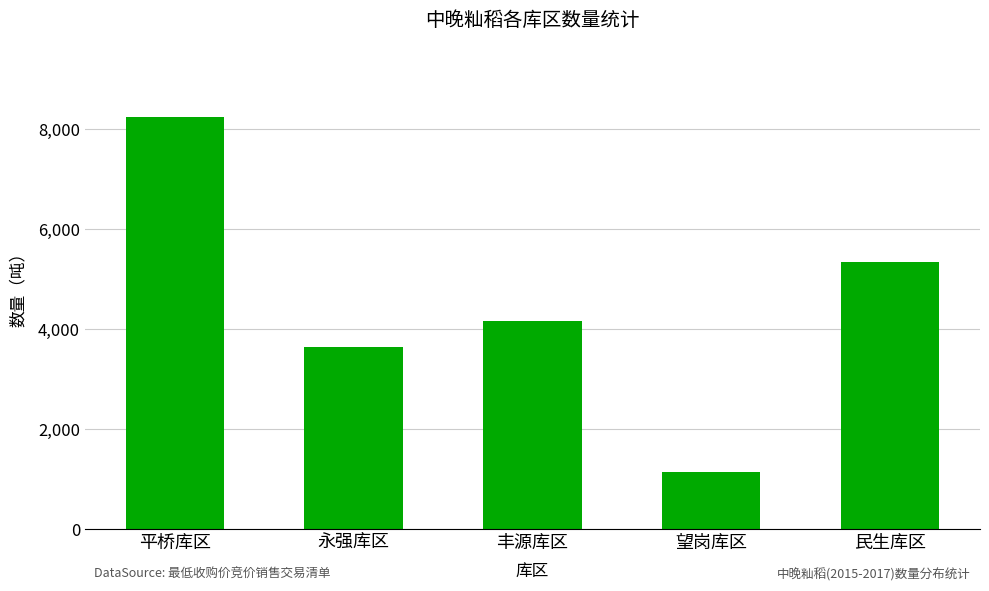

Reading left to right, extract all data points from this chart.

平桥库区=8250	永强库区=3634	丰源库区=4151	望岗库区=1139	民生库区=5337